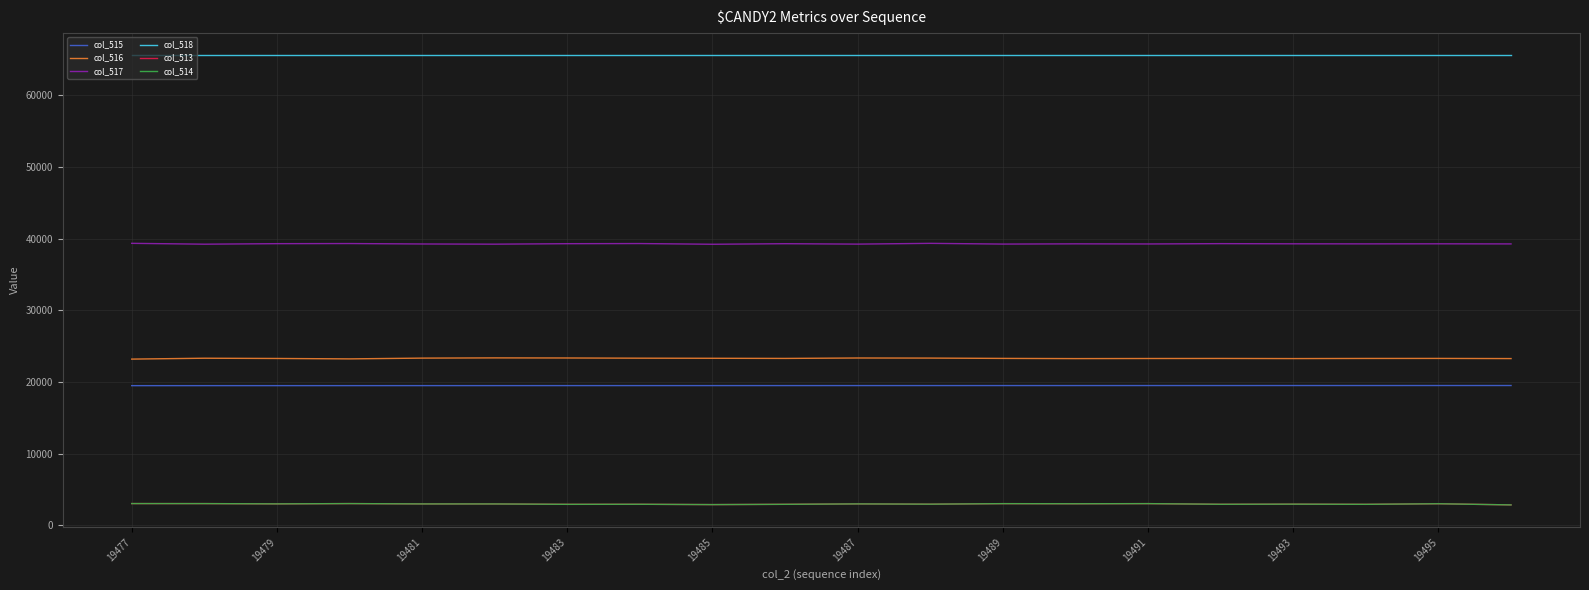

What is the maximum value for col_514?

3029